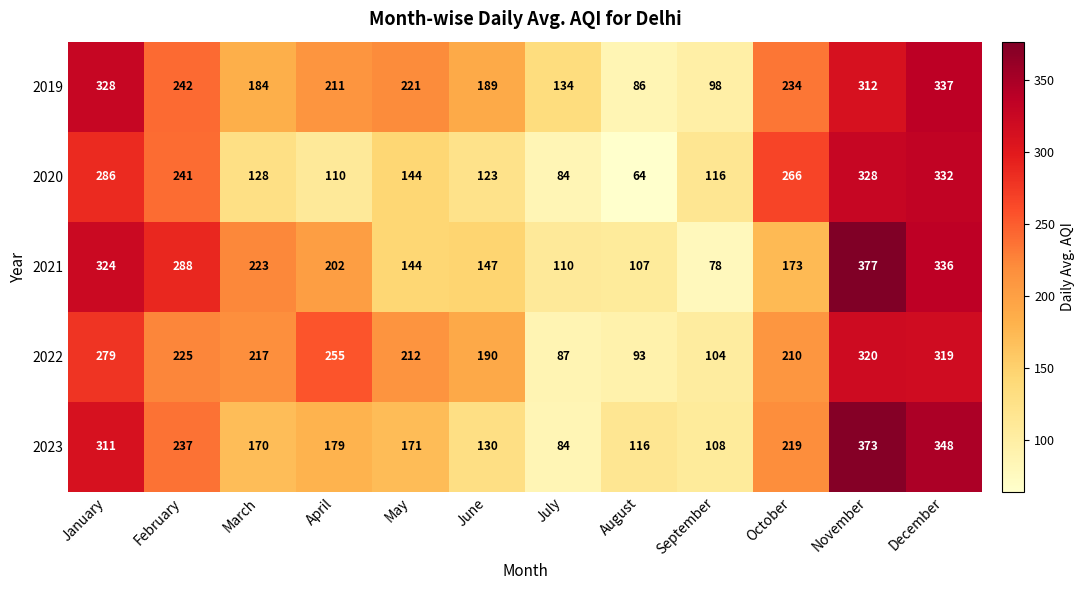

Which label corresponds to the largest value in the chart?

November